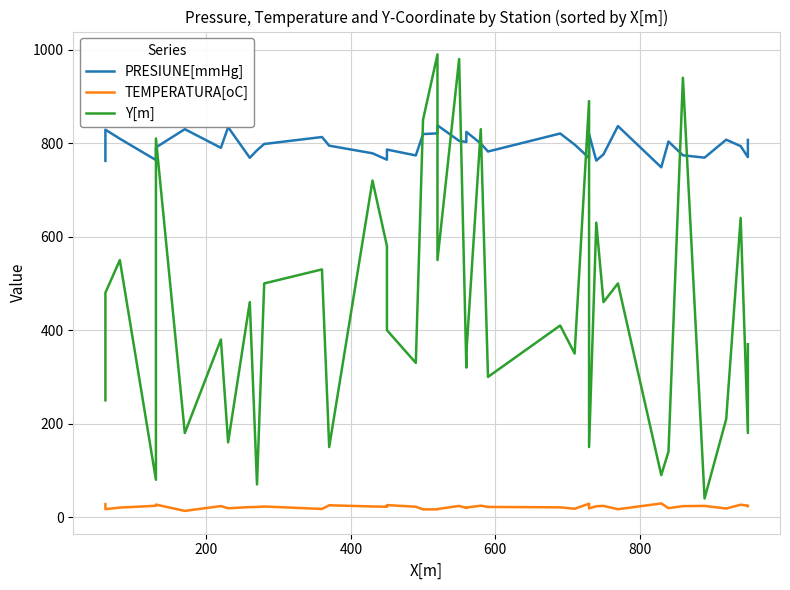

How many data points does each series have?

40